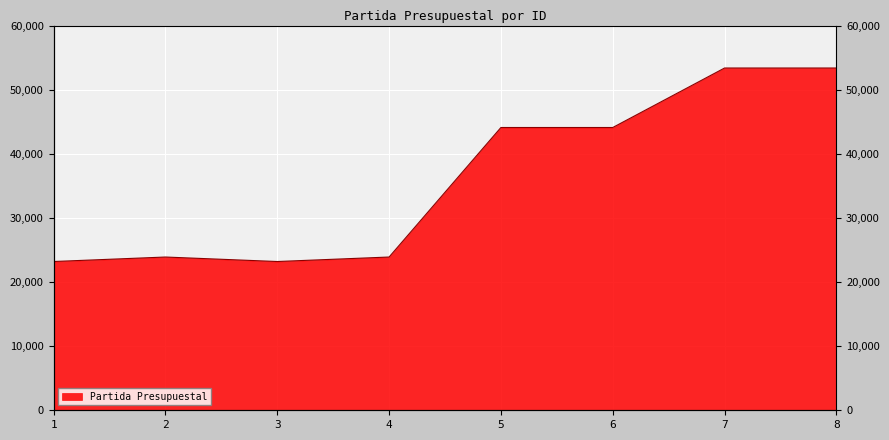

True or false: the data shows 23201 at 3.

True